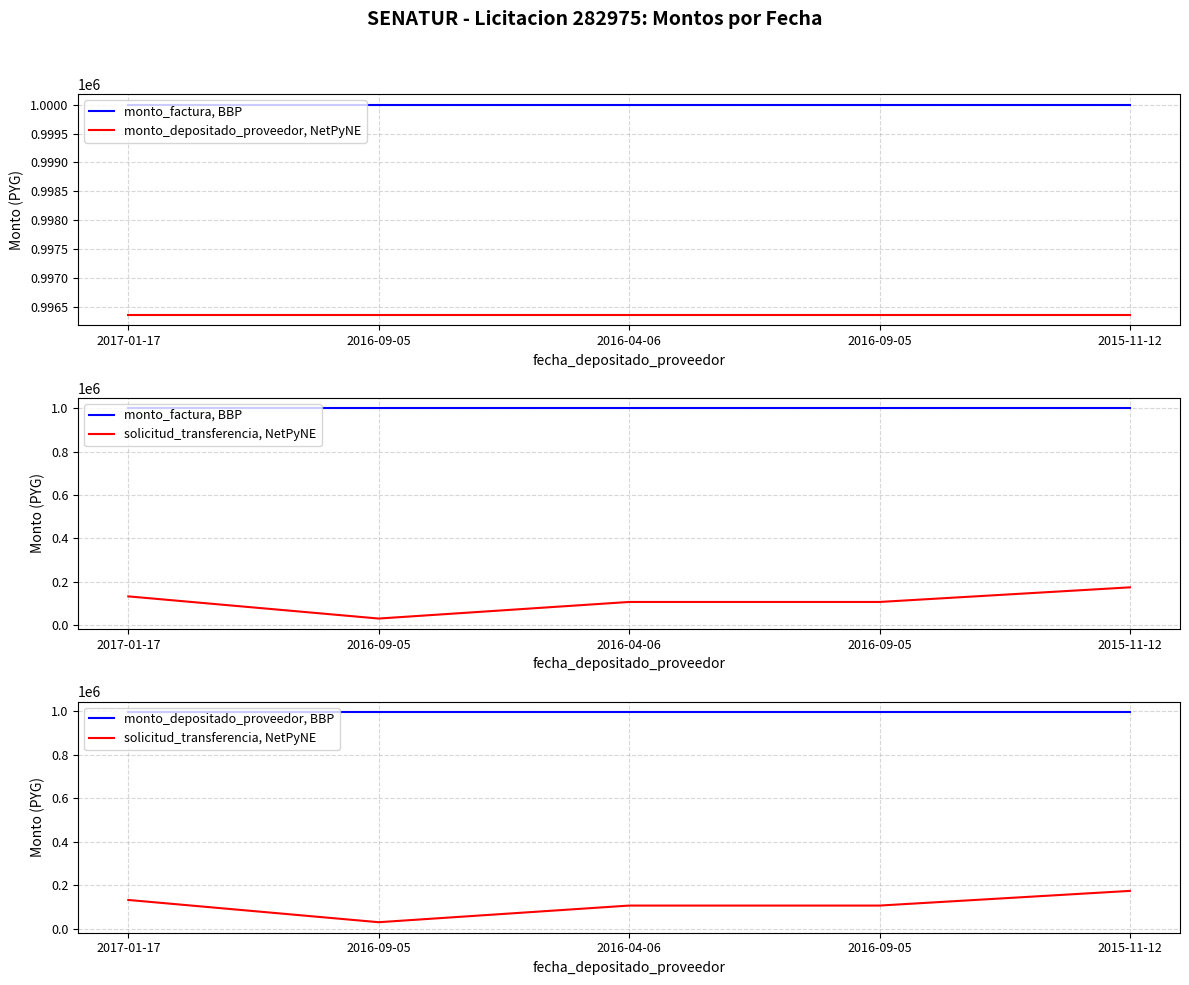

Which category has the lowest value in the monto_factura, BBP series?

2017-01-17